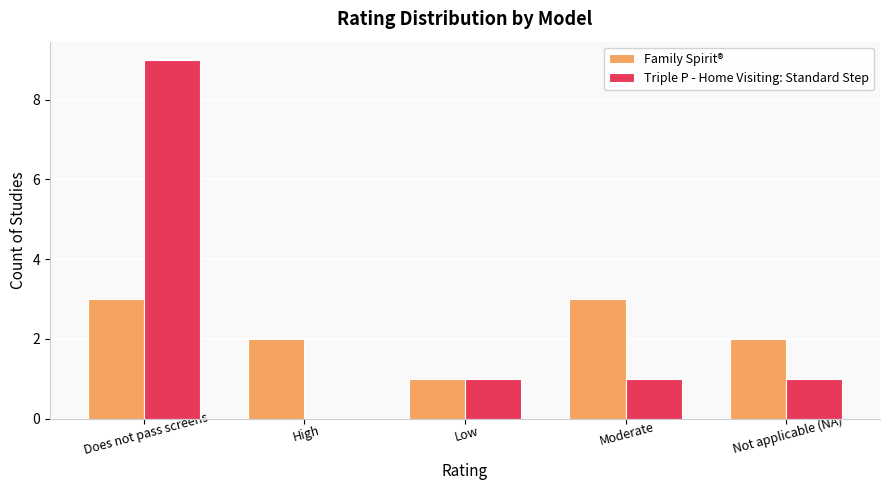

At which category does the chart reach its peak across all series?

Does not pass screens